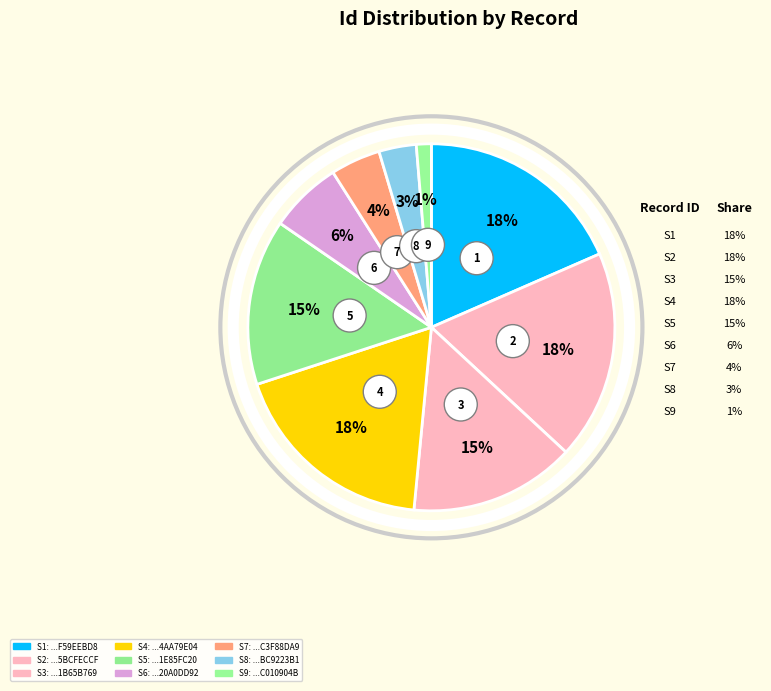

Count the number of slices in the pie.

9